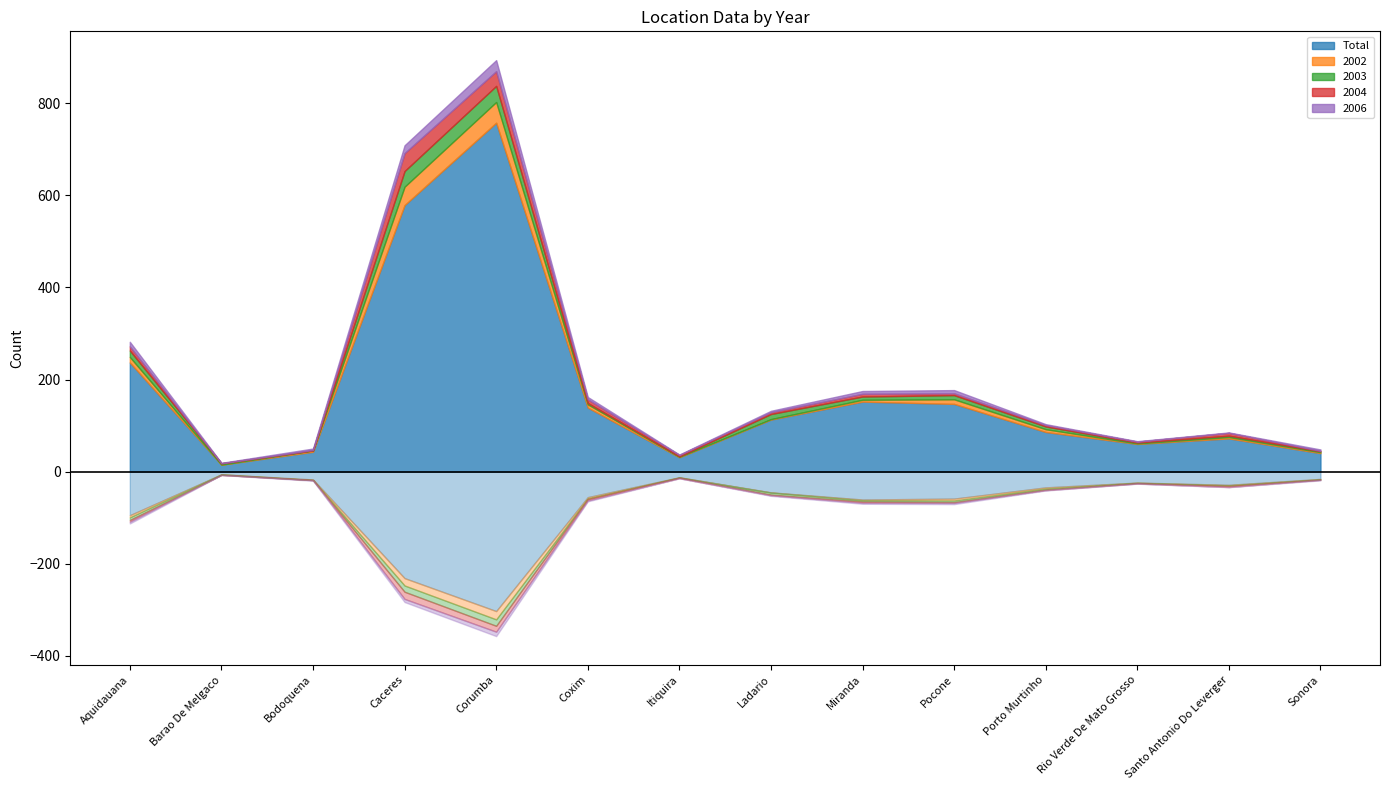

What is the difference between the second highest and second lowest values in the Total series?

548